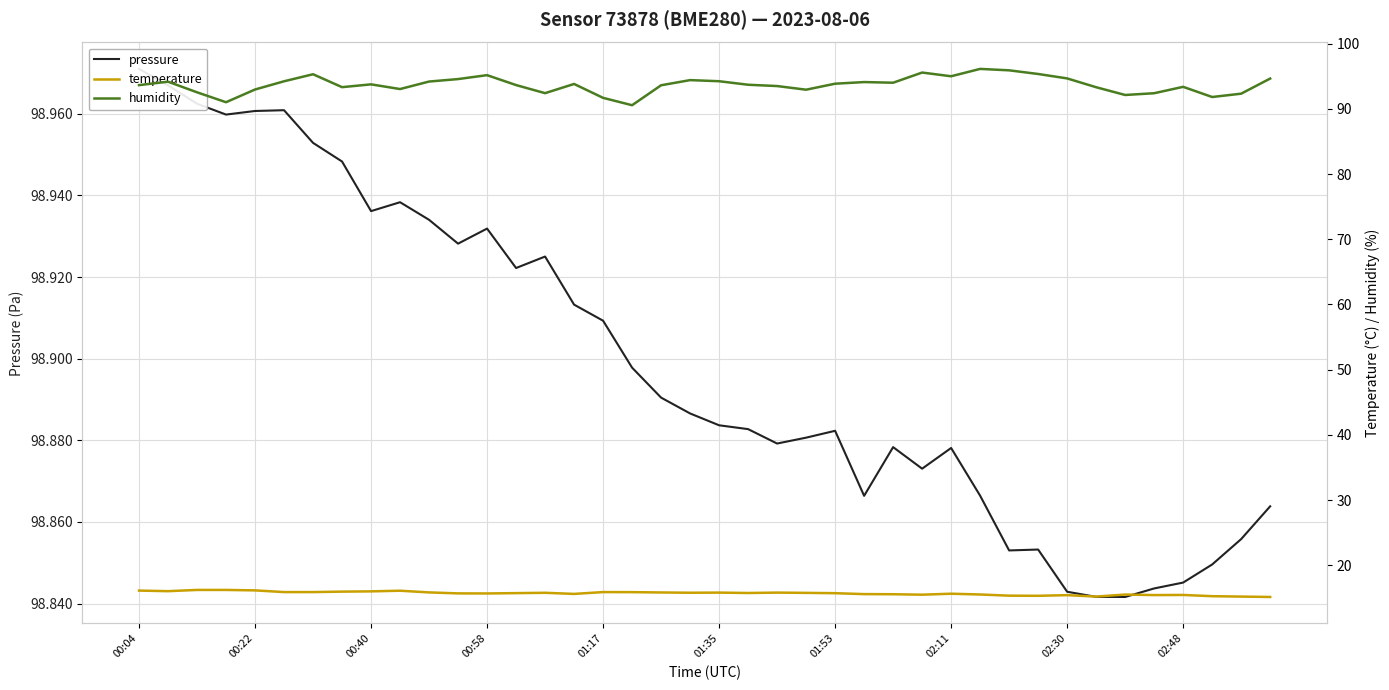

At 10, list the series in order from largest to smallest.

pressure, humidity, temperature